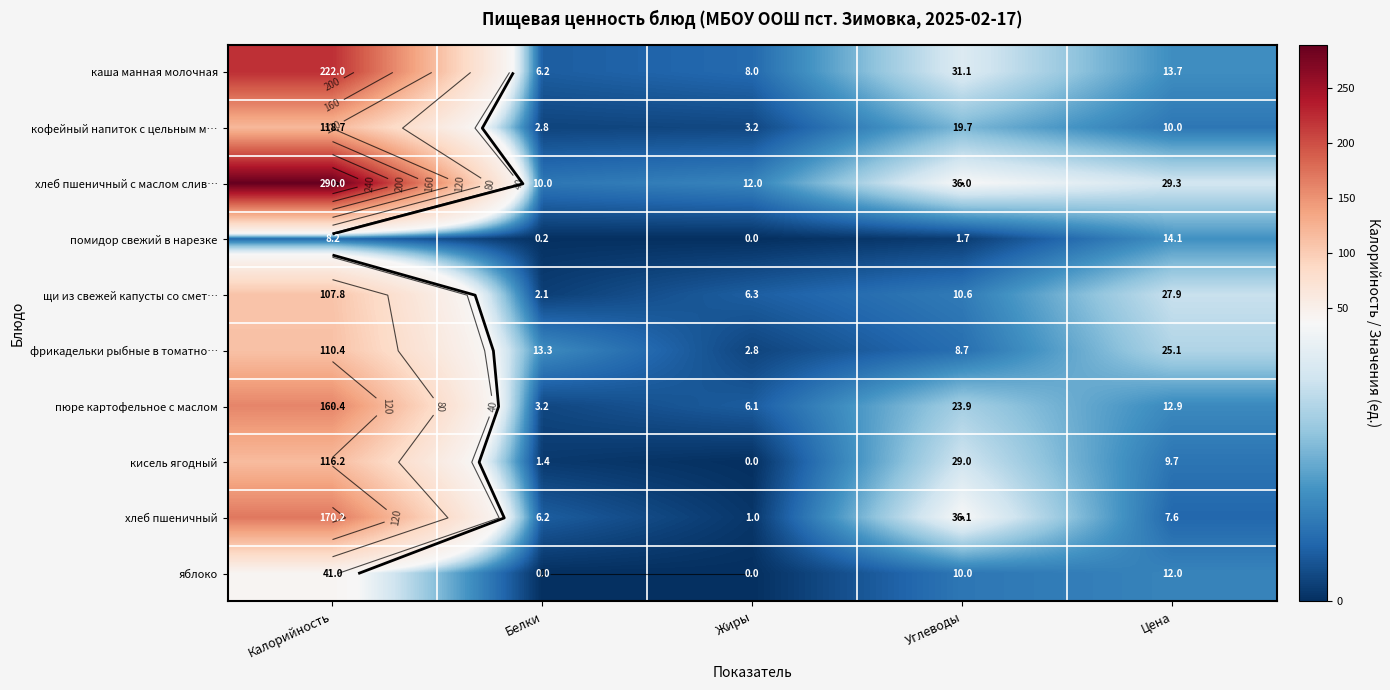

What is the average value of the фрикадельки рыбные в томатно… series?

32.1